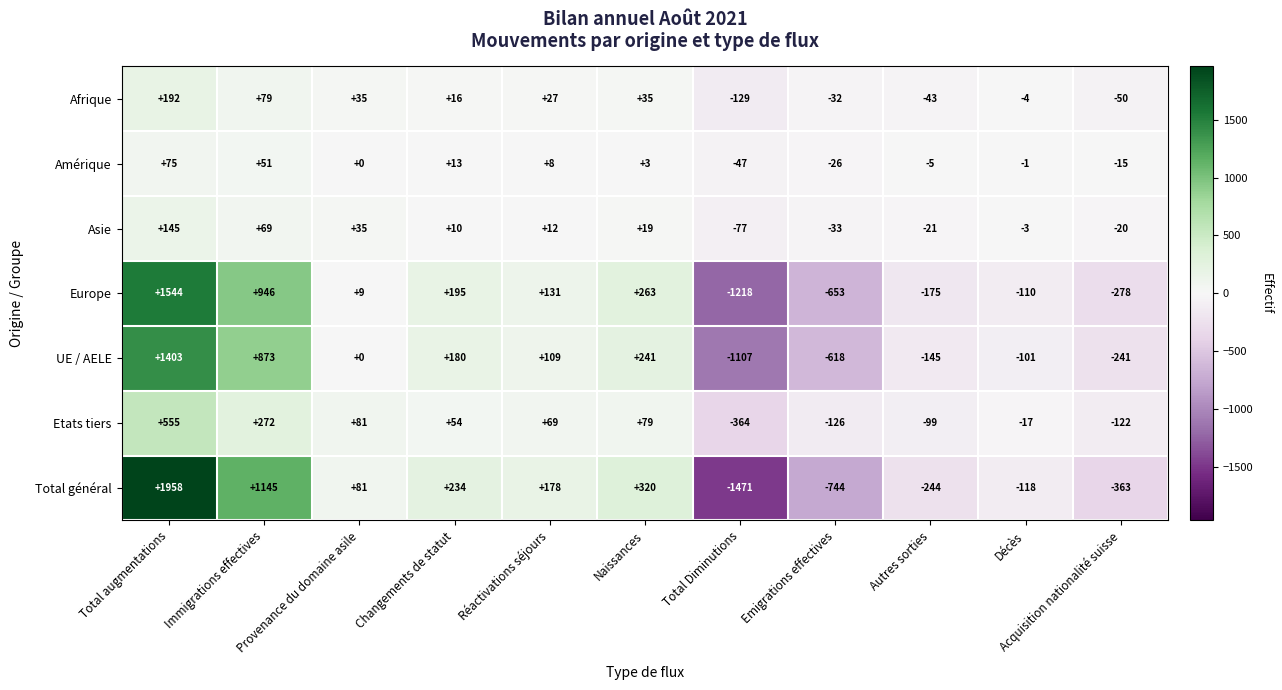

The value of Total général at Naissances is 320. True or false?

True